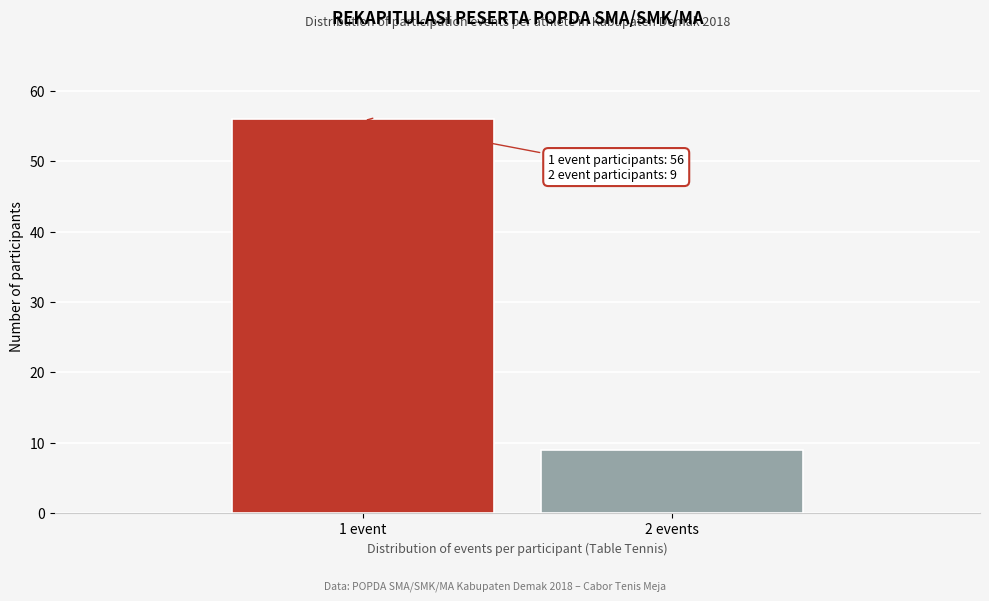

Reading left to right, transcribe all the data shown in this chart.

1 event=56	2 events=9